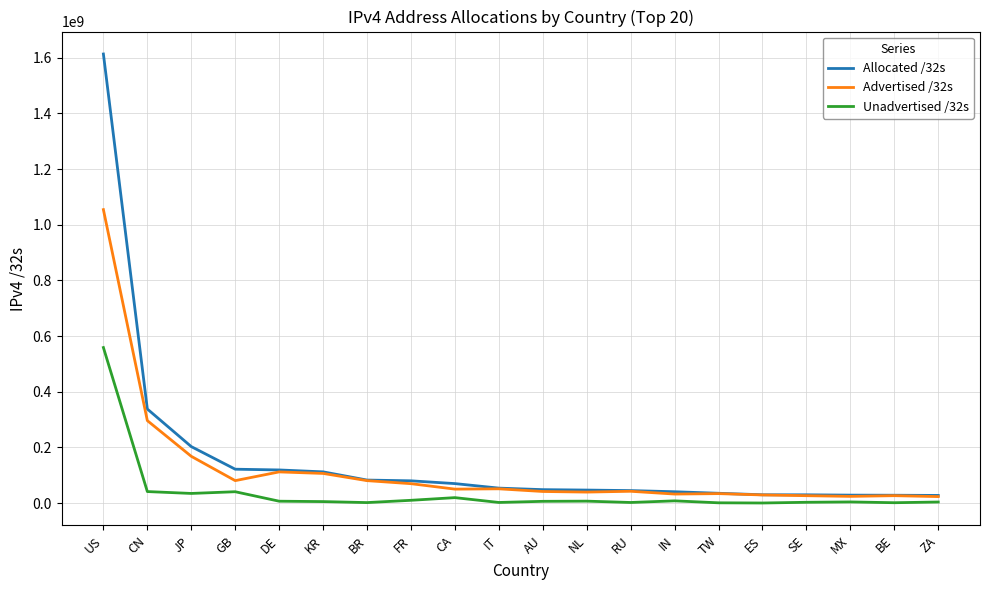

How many lines are shown in the chart?

3